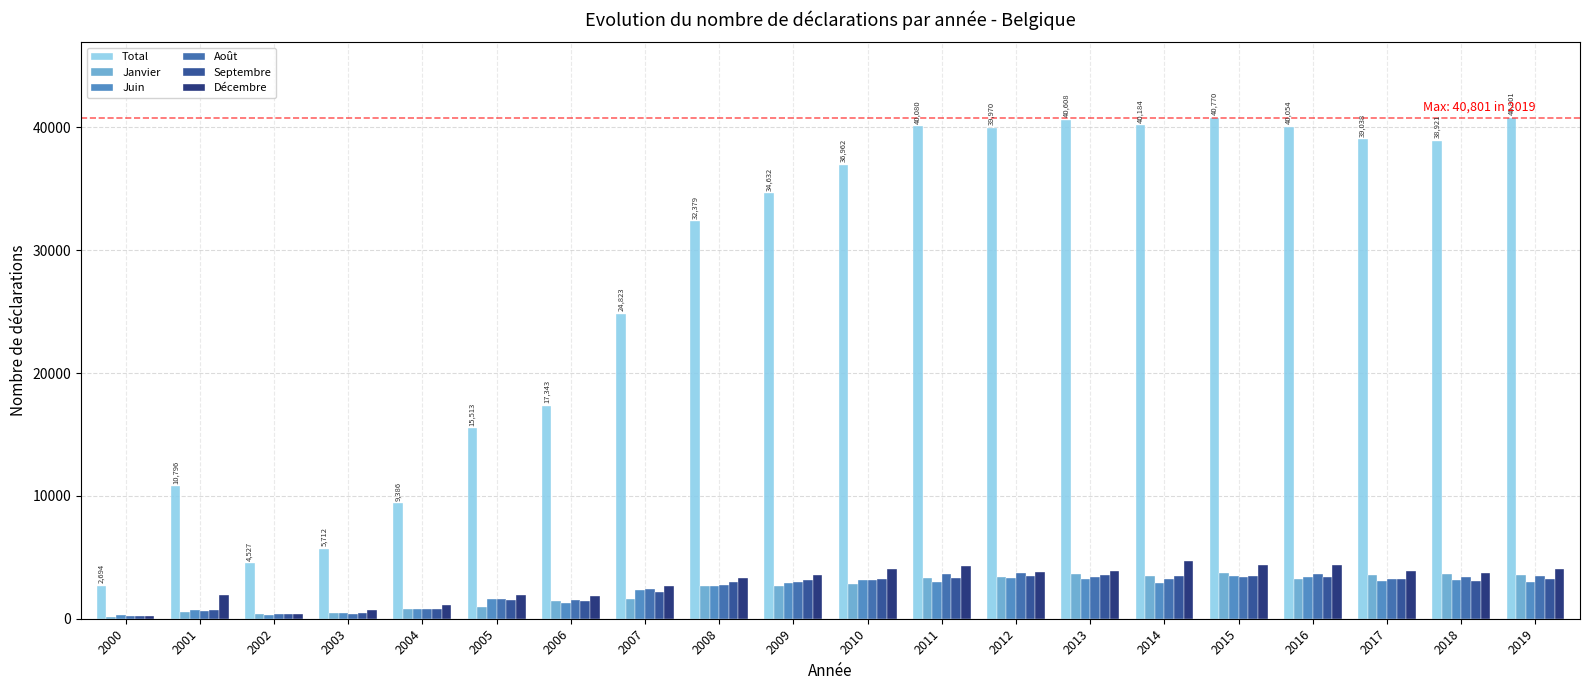

At how many categories does at least one series exceed 15009?

15